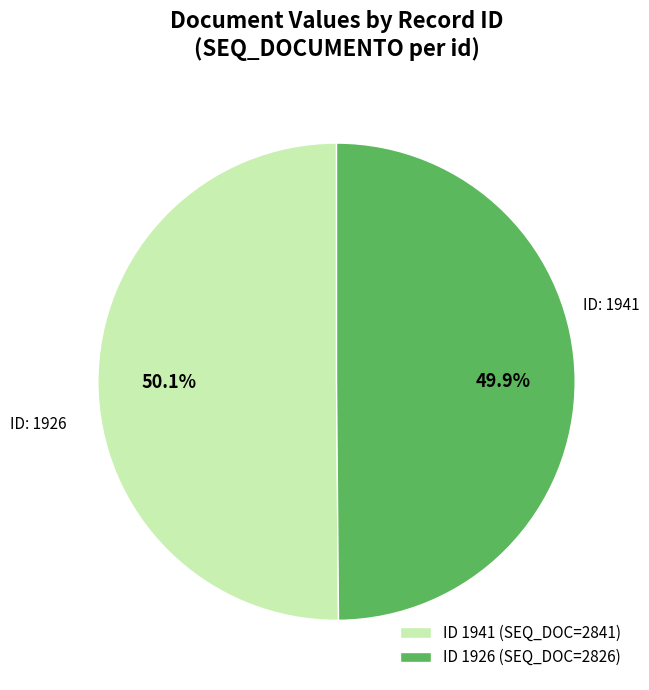

Count the number of slices in the pie.

2